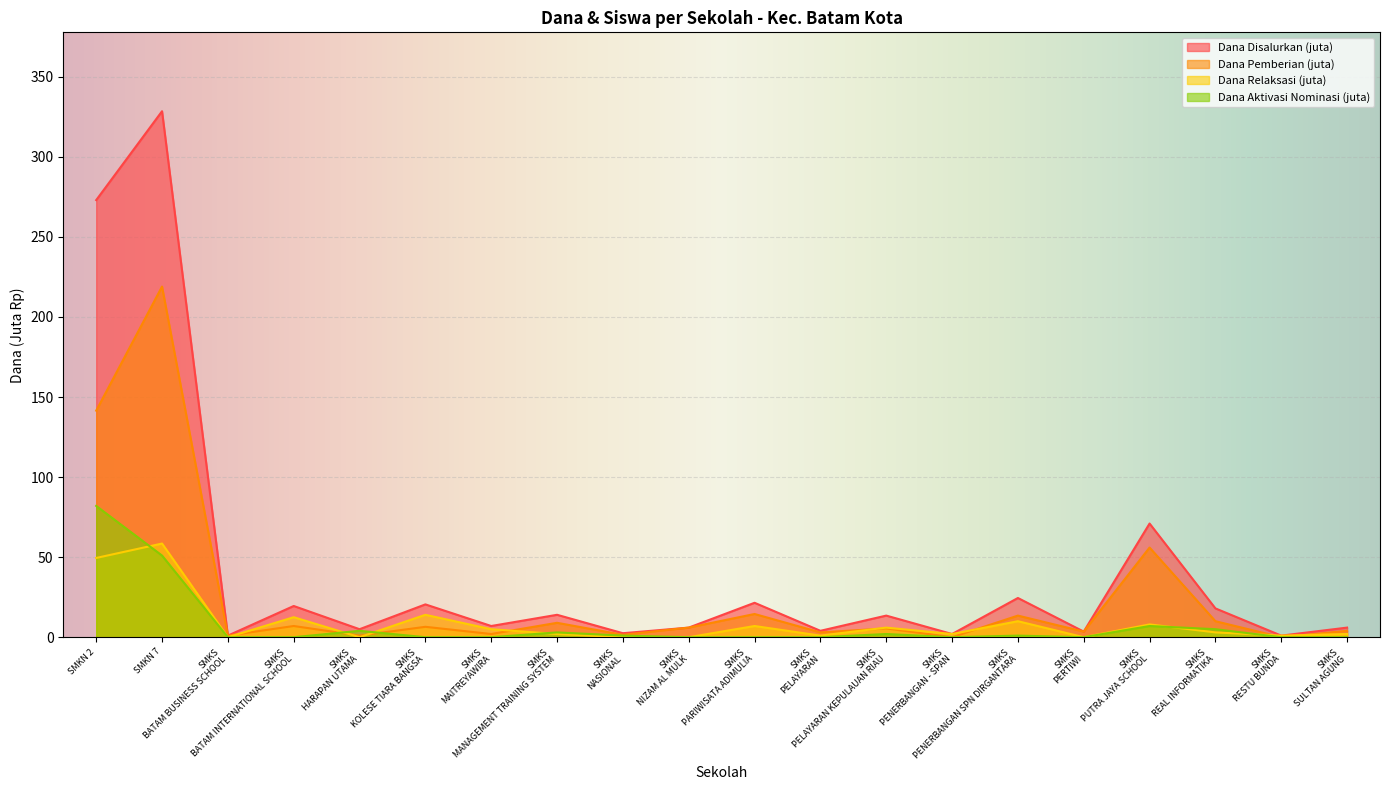

Reading left to right, list all the values displayed in this chart.

Dana Disalurkan: 273.0	328.5	1.0	19.5	5.0	20.5	7.0	14.0	2.5	6.0	21.5	4.0	13.5	2.0	24.5	3.5	71.0	18.0	1.0	6.0
Dana Pemberian: 141.5	219.0	1.0	7.0	1.0	6.5	2.0	9.0	1.5	6.0	14.5	3.0	5.5	0.0	13.5	3.5	56.0	10.0	0.0	4.0
Pemberian Relaksasi (Dana): 49.5	58.5	0.0	12.5	0.0	14.0	5.0	2.0	0.0	0.0	7.0	1.0	6.0	2.0	10.0	0.0	8.0	3.0	1.0	2.0
Pemberian Dari Aktivasi Nominasi (Dana): 82.0	51.0	0.0	0.0	4.0	0.0	0.0	3.0	1.0	0.0	0.0	0.0	2.0	0.0	1.0	0.0	7.0	5.0	0.0	0.0